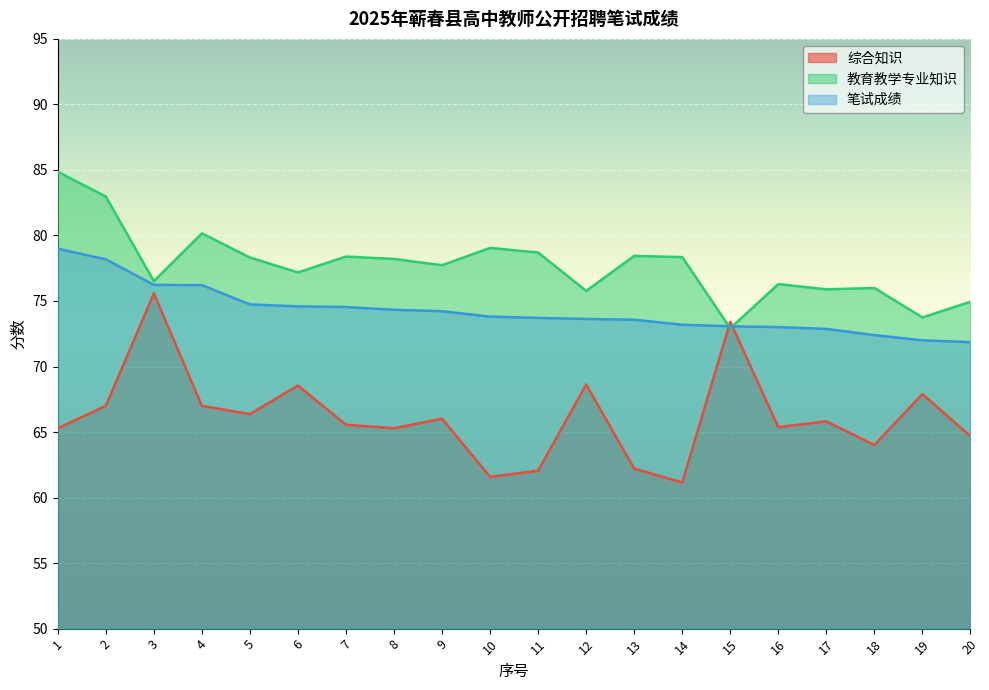

What is the sum of all 综合知识 values?

1323.5